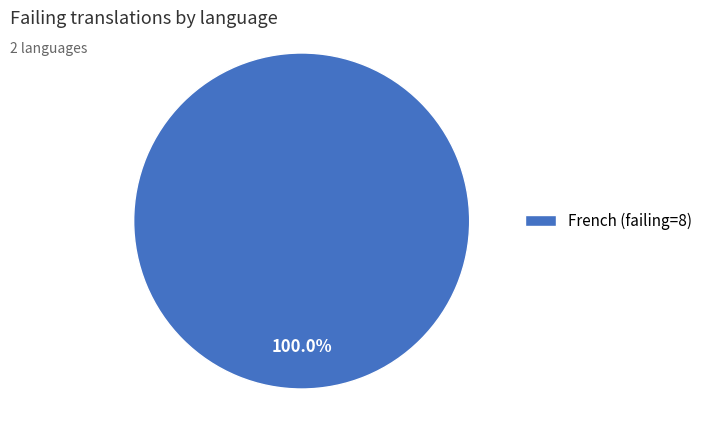

Which slice represents more than half of the pie?

French (failing=8)